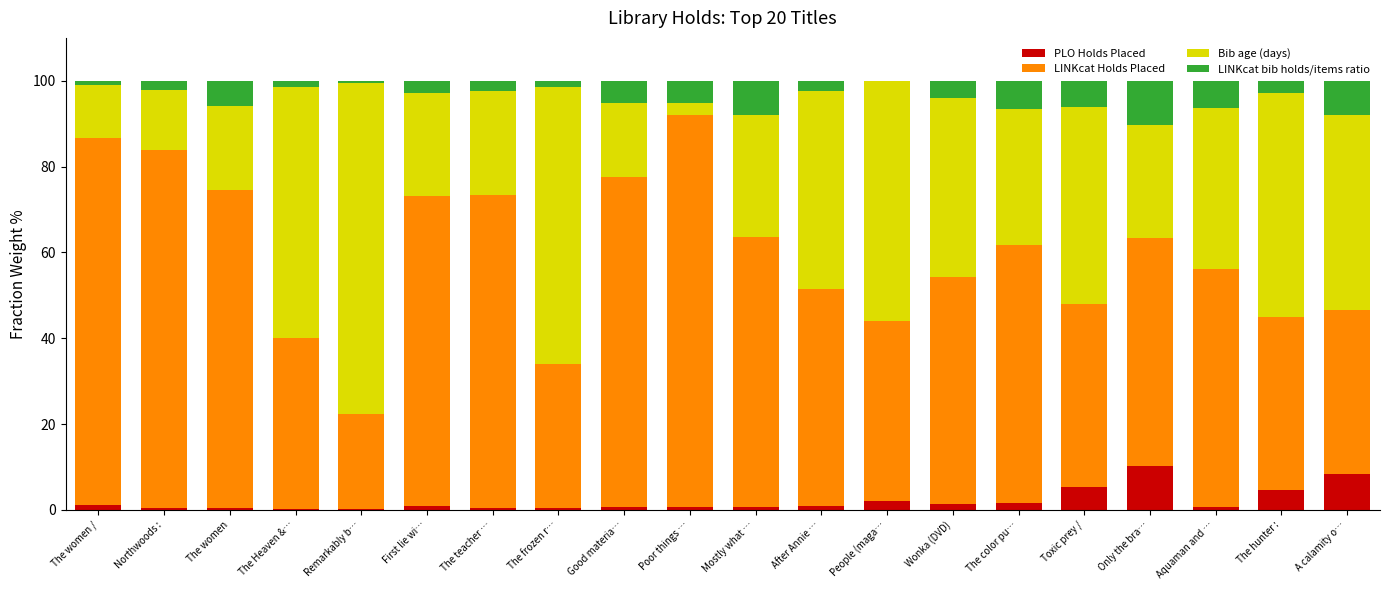

What is the total value across all series at Only the bra…?

100.0